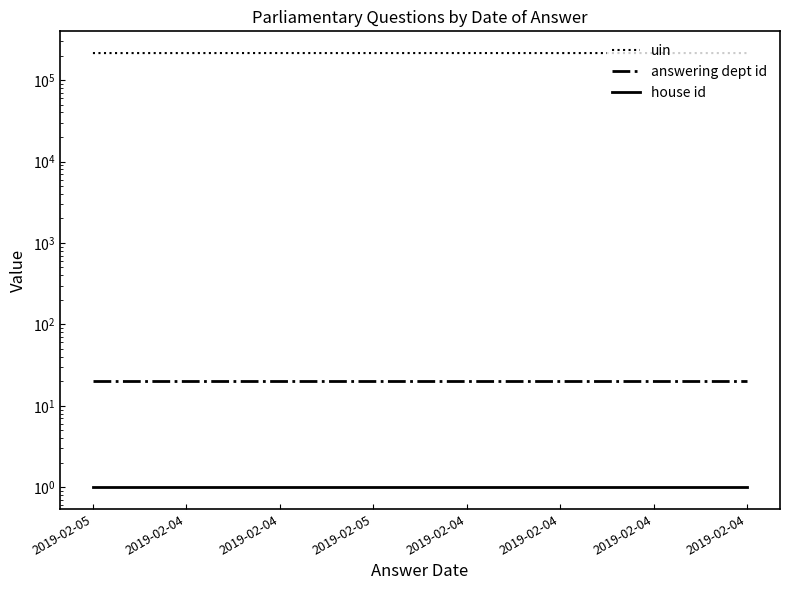

At which category is the sum across all series the highest?

2019-02-04